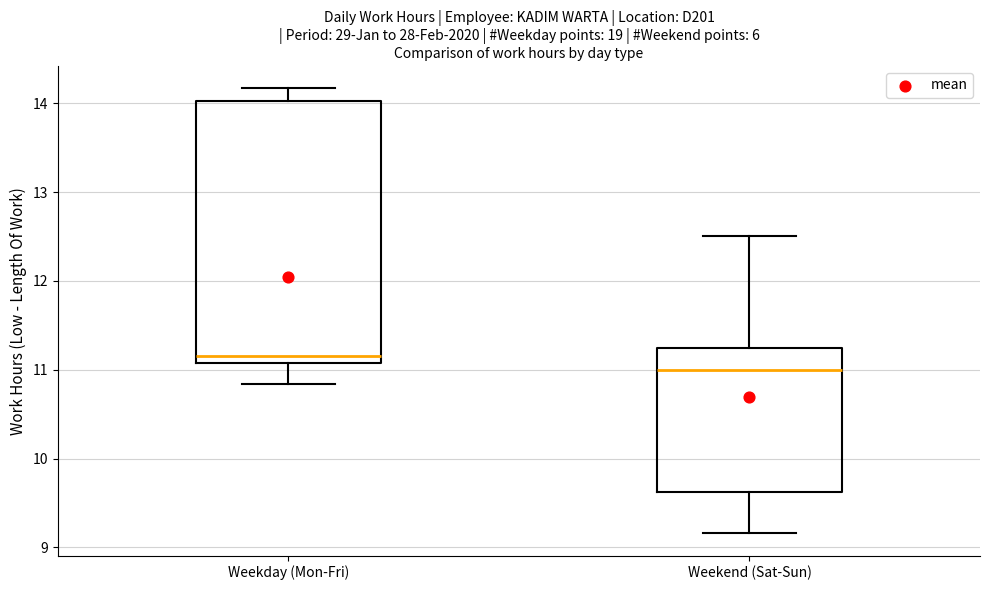

Comparing the boxes themselves (not the whiskers), which one is the tallest?

Weekday (Mon-Fri)